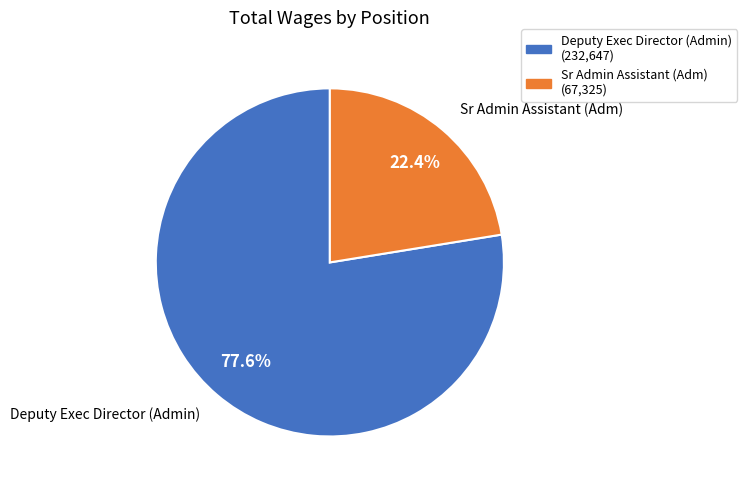

Count the number of slices in the pie.

2